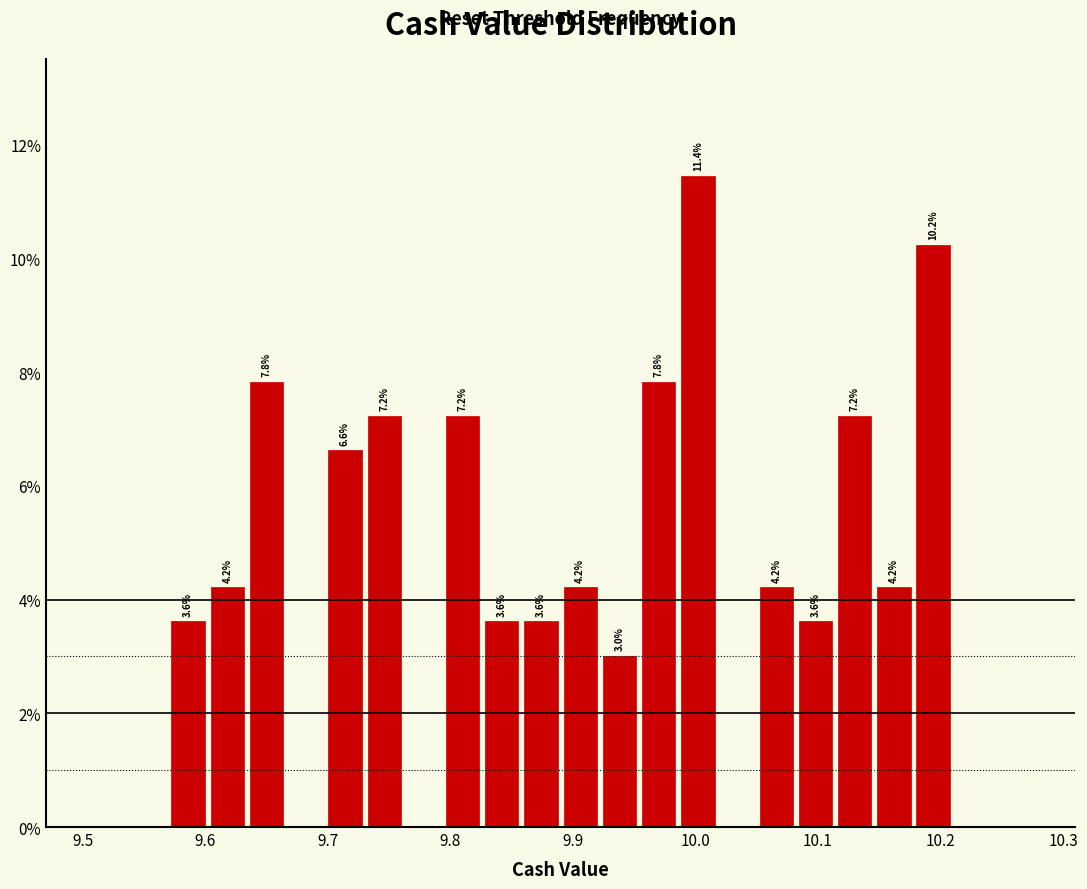

Read against the x-axis, roughly where is the centre of the tallest bar?

10.00